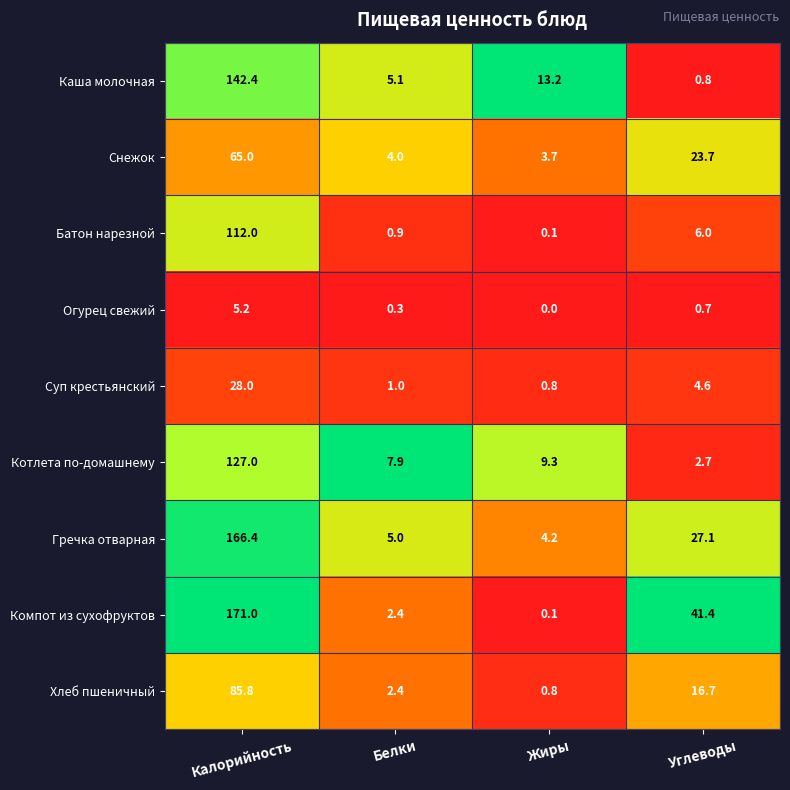

What is the difference between the highest and lowest values at Углеводы?

40.7